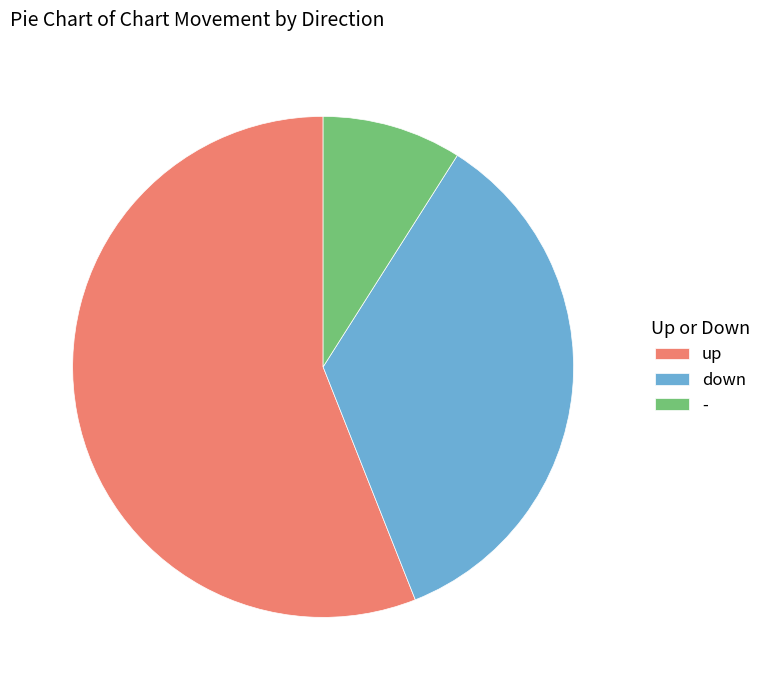

Between up and down, which is larger?

up